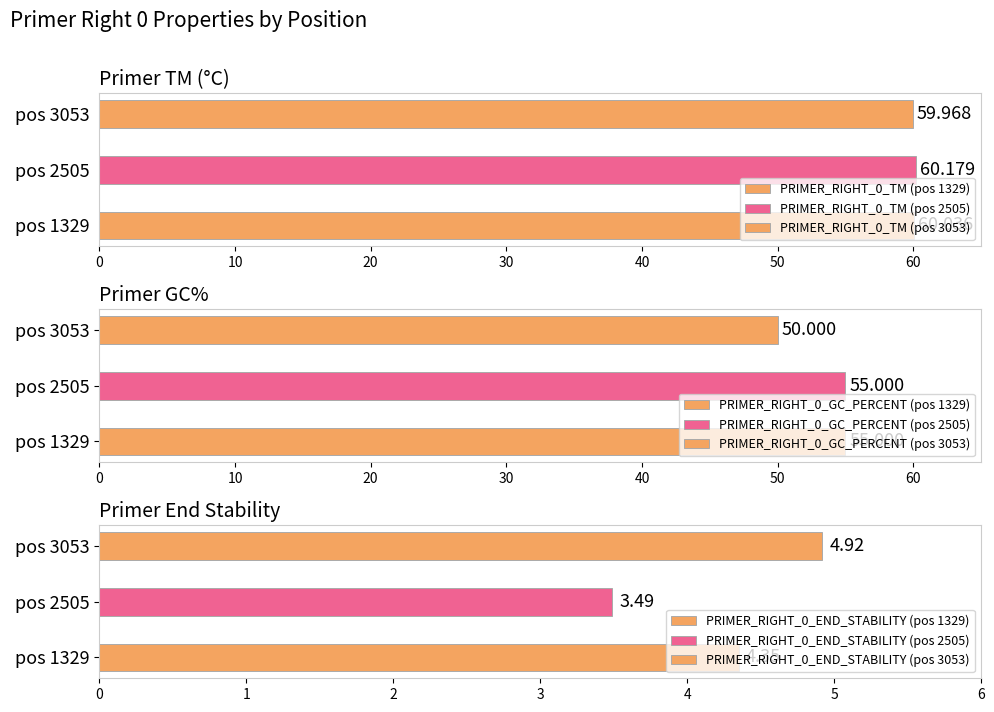

The PRIMER_RIGHT_0_TM series shows 97.6 at pos 2505. True or false?

False